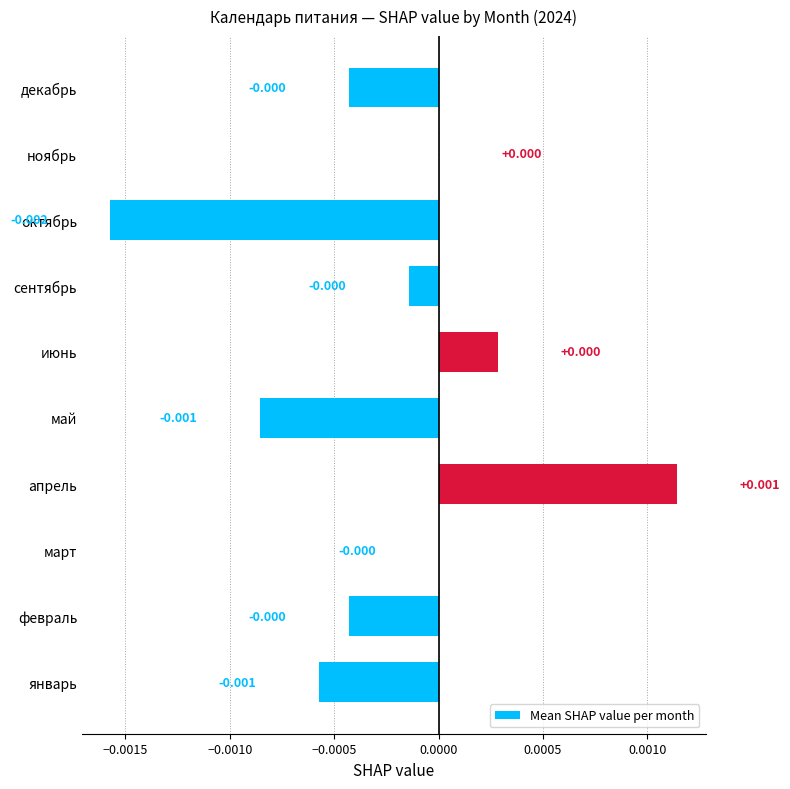

At which category does the chart reach its peak across all series?

апрель